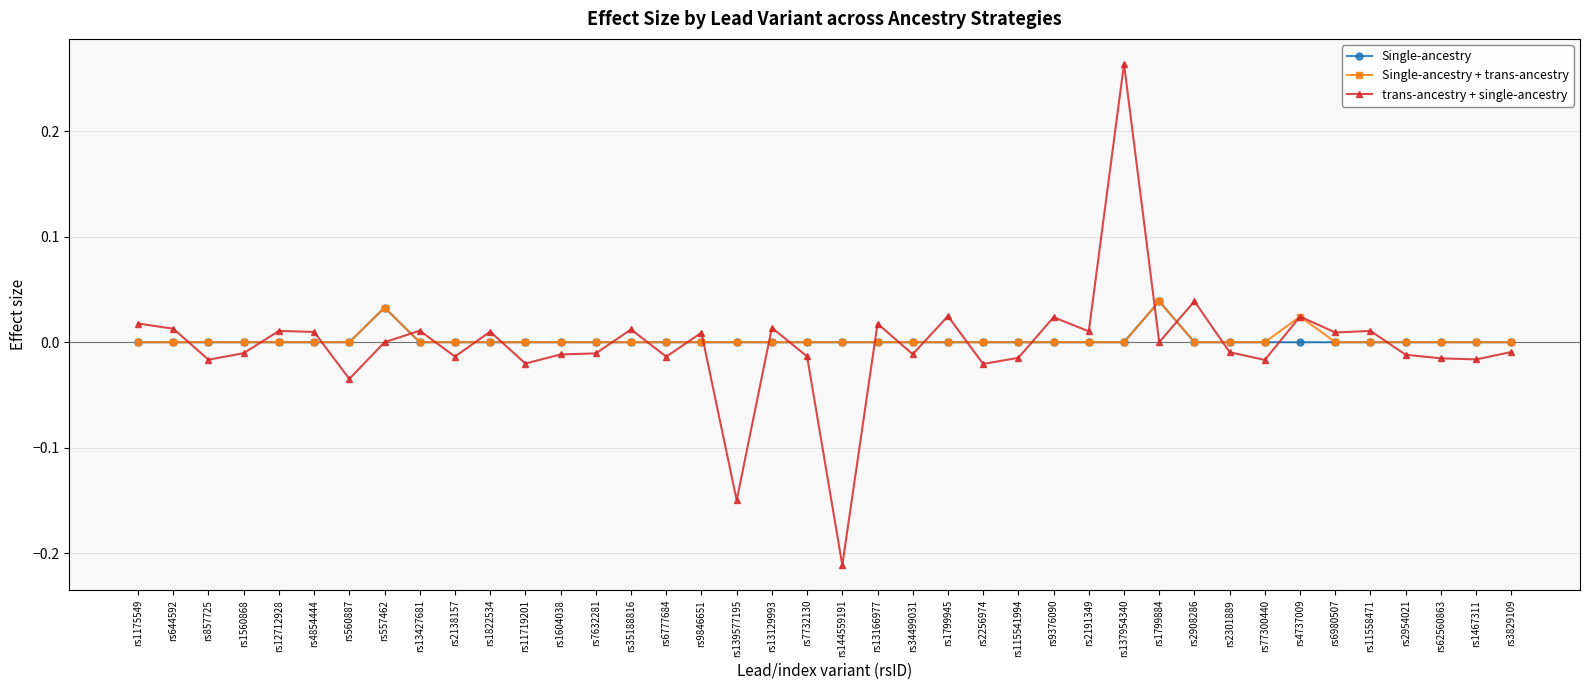

How many data points does each series have?

40